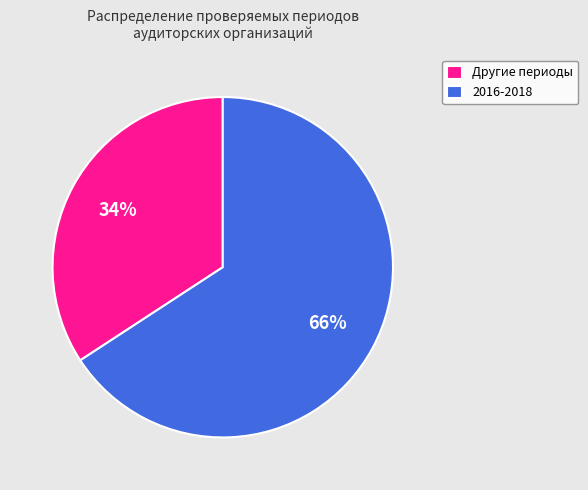

To the nearest percent, what portion does Другие периоды represent?

34%